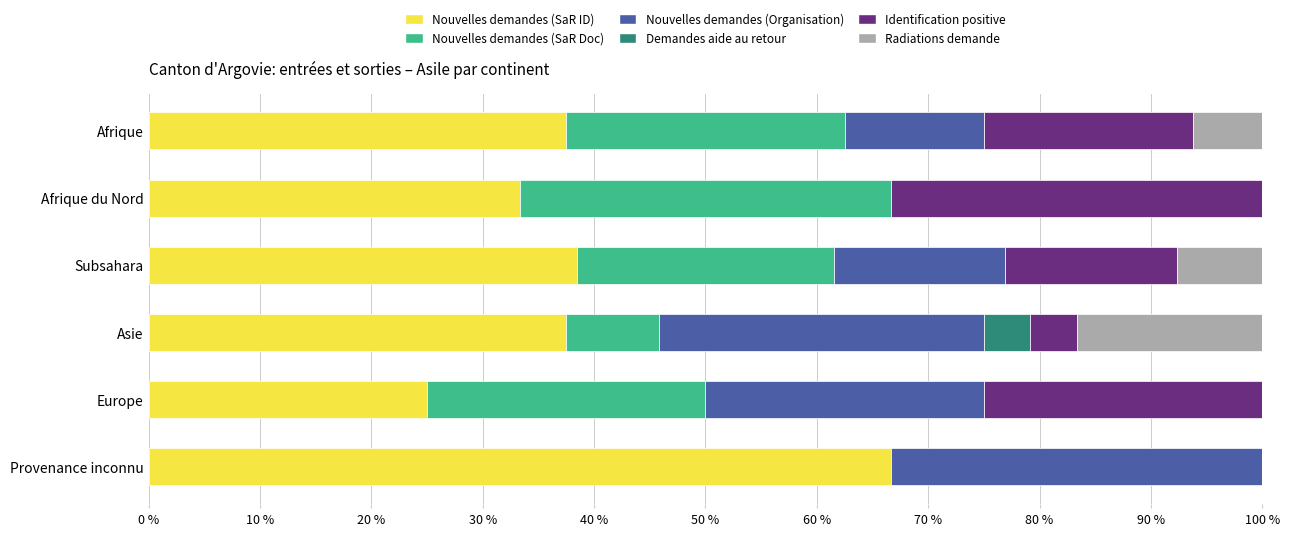

Which category has the highest value in the Nouvelles demandes (SaR ID) series?

Provenance inconnu